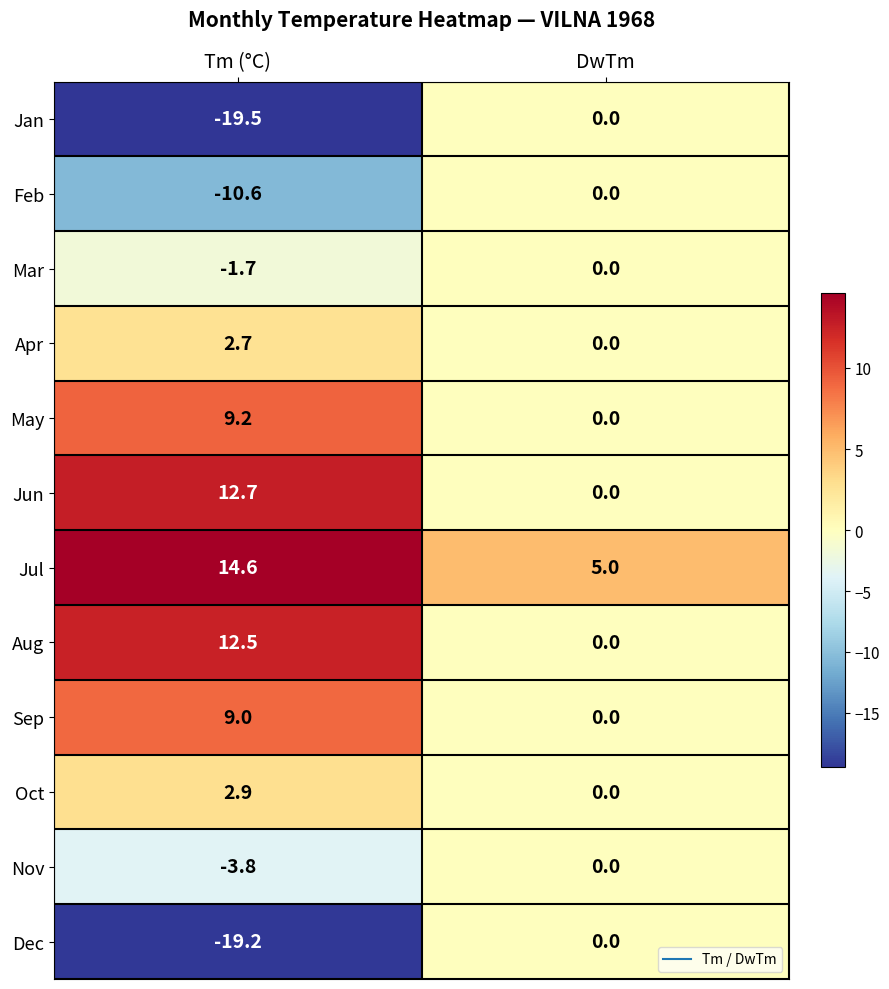

Which series has the largest total across all categories?

Jul